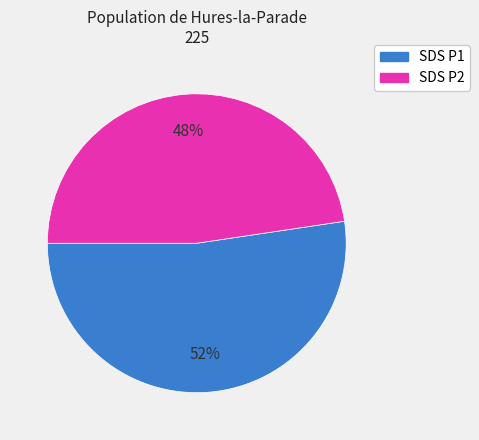

How many slices are in this pie chart?

2